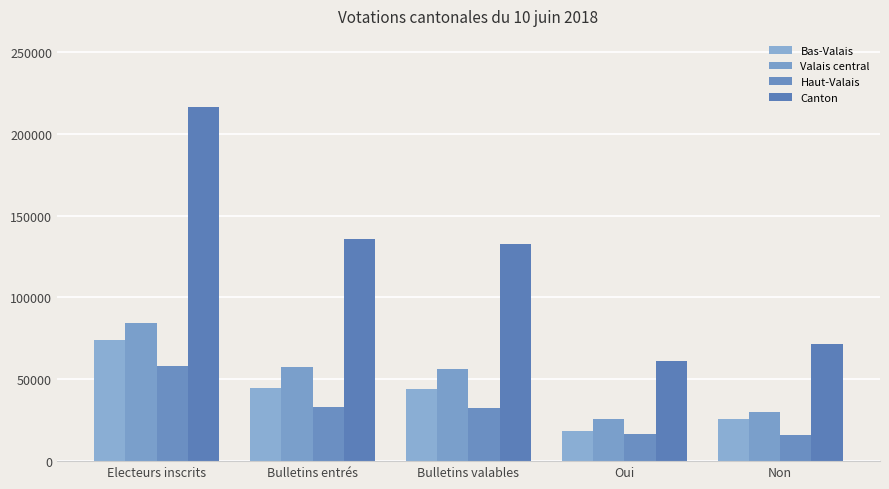

How many bars are there in each group?

4